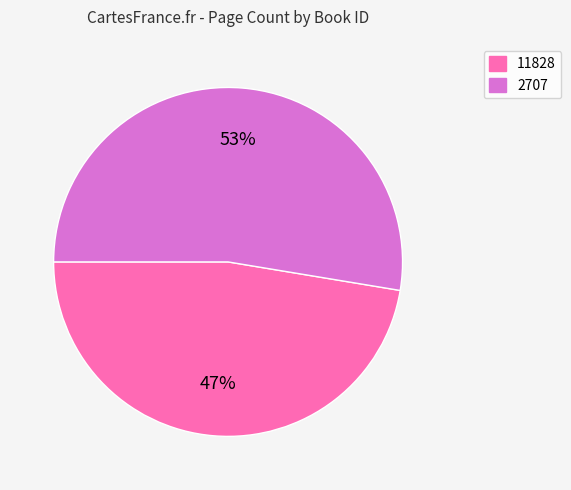

Do 2707 and 11828 together represent more than half of the pie?

Yes